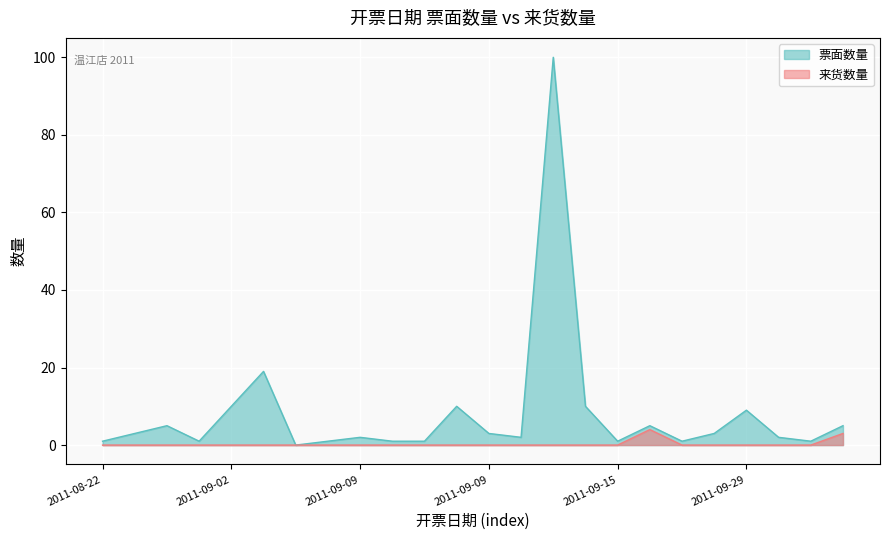

Which category has the lowest value across all series?

2011-09-02